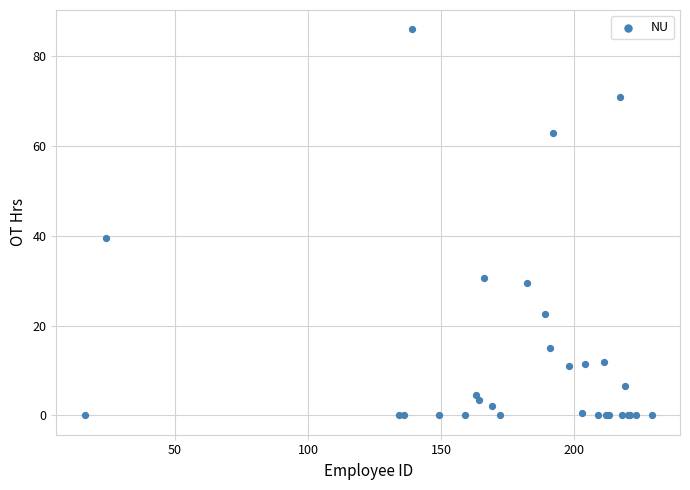

What Y value in the scatter plot is closest to 43?

39.5